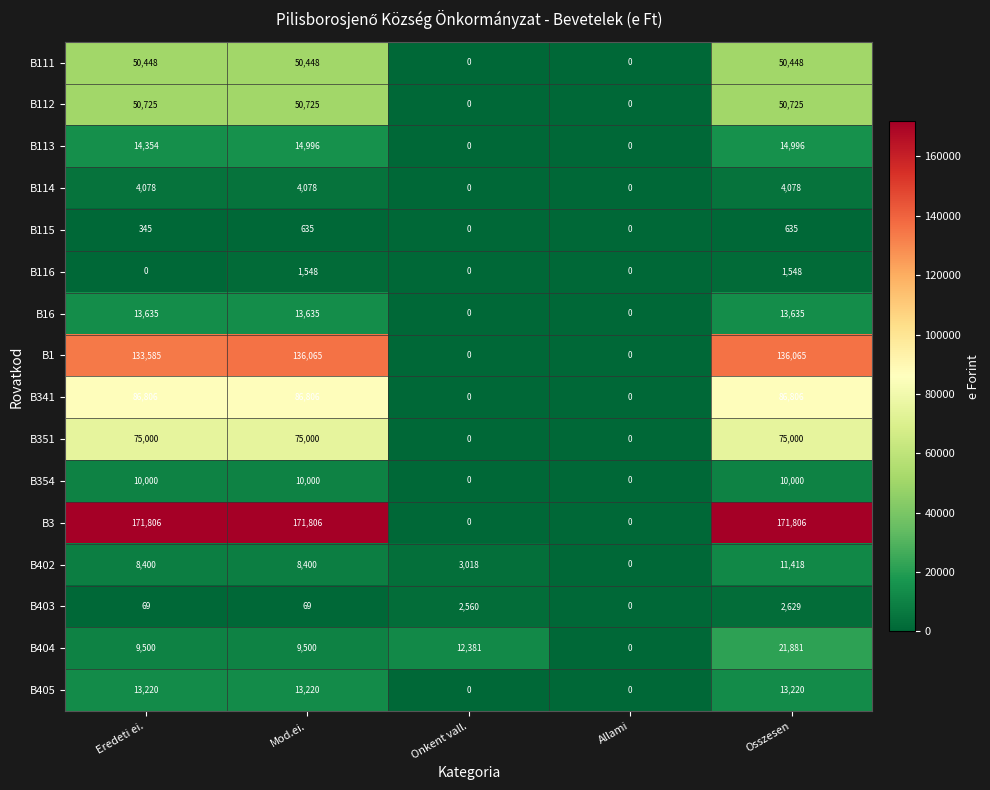

How many positive values does the B115 series have?

3